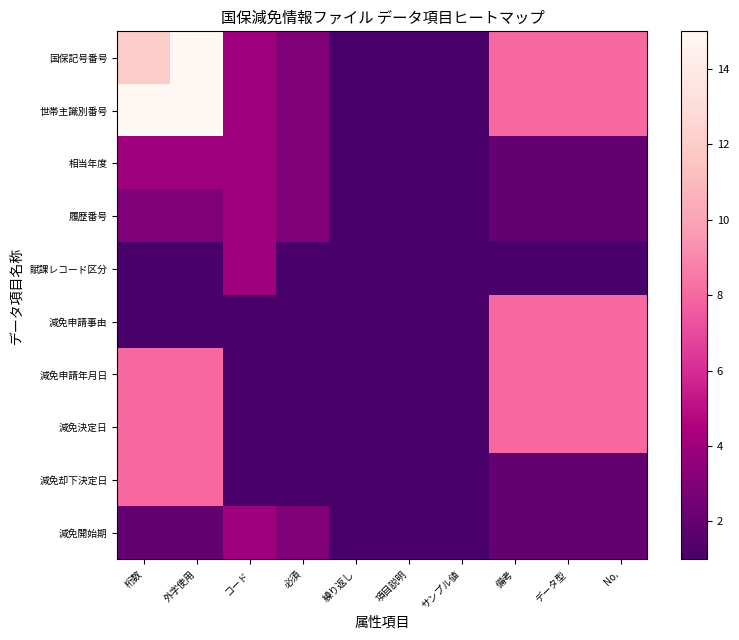

Reading left to right, extract all data points from this chart.

国保記号番号: 桁数=12	外字使用=15	コード=4	必須=3	繰り返し=1	項目説明=1	サンプル値=1	備考=8	データ型=8	No.=8
世帯主識別番号: 桁数=15	外字使用=15	コード=4	必須=3	繰り返し=1	項目説明=1	サンプル値=1	備考=8	データ型=8	No.=8
相当年度: 桁数=4	外字使用=4	コード=4	必須=3	繰り返し=1	項目説明=1	サンプル値=1	備考=2	データ型=2	No.=2
履歴番号: 桁数=3	外字使用=3	コード=4	必須=3	繰り返し=1	項目説明=1	サンプル値=1	備考=2	データ型=2	No.=2
賦課レコード区分: 桁数=1	外字使用=1	コード=4	必須=1	繰り返し=1	項目説明=1	サンプル値=1	備考=1	データ型=1	No.=1
減免申請事由: 桁数=1	外字使用=1	コード=1	必須=1	繰り返し=1	項目説明=1	サンプル値=1	備考=8	データ型=8	No.=8
減免申請年月日: 桁数=8	外字使用=8	コード=1	必須=1	繰り返し=1	項目説明=1	サンプル値=1	備考=8	データ型=8	No.=8
減免決定日: 桁数=8	外字使用=8	コード=1	必須=1	繰り返し=1	項目説明=1	サンプル値=1	備考=8	データ型=8	No.=8
減免却下決定日: 桁数=8	外字使用=8	コード=1	必須=1	繰り返し=1	項目説明=1	サンプル値=1	備考=2	データ型=2	No.=2
減免開始期: 桁数=2	外字使用=2	コード=4	必須=3	繰り返し=1	項目説明=1	サンプル値=1	備考=2	データ型=2	No.=2